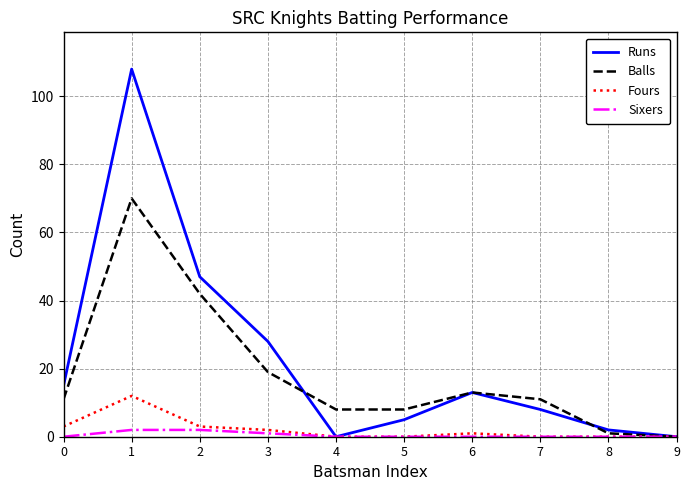

Reading left to right, list all the values displayed in this chart.

Runs: 15	108	47	28	0	5	13	8	2	0
Balls: 11	70	42	19	8	8	13	11	1	0
Fours: 3	12	3	2	0	0	1	0	0	0
Sixers: 0	2	2	1	0	0	0	0	0	0